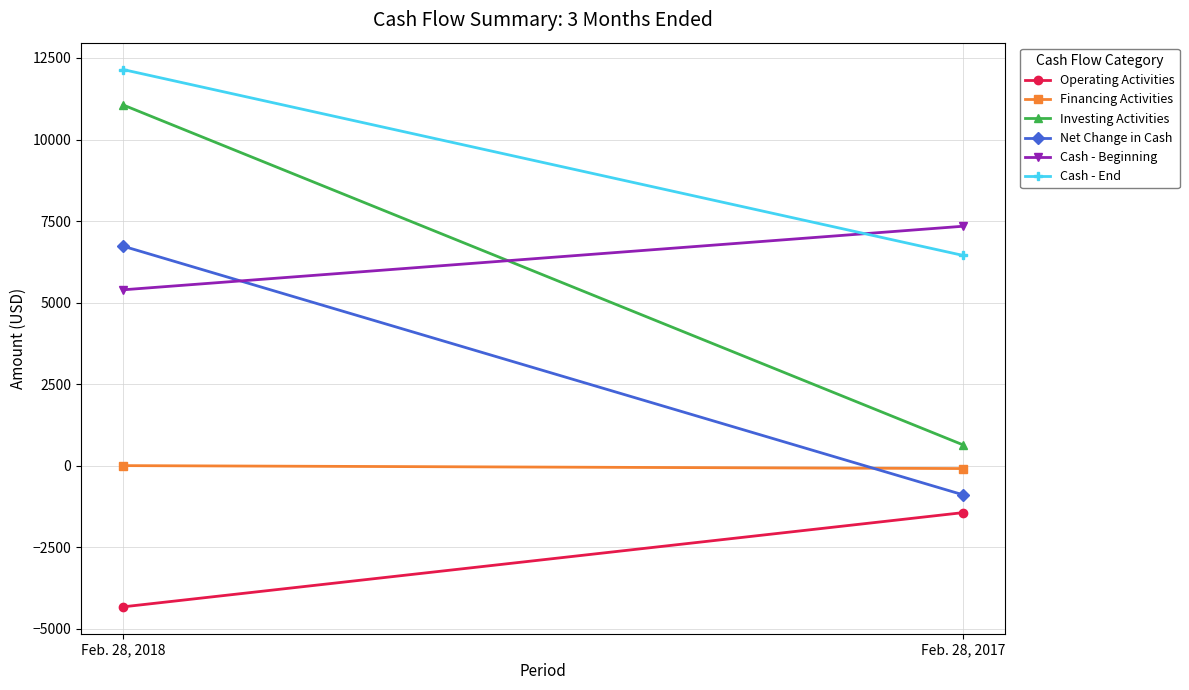

Reading right to left, what are all the values shown in this chart?

Operating Activities: -1442	-4331
Financing Activities: -90	0
Investing Activities: 639	11061
Net Change in Cash: -893	6730
Cash - Beginning: 7340	5391
Cash - End: 6447	12146